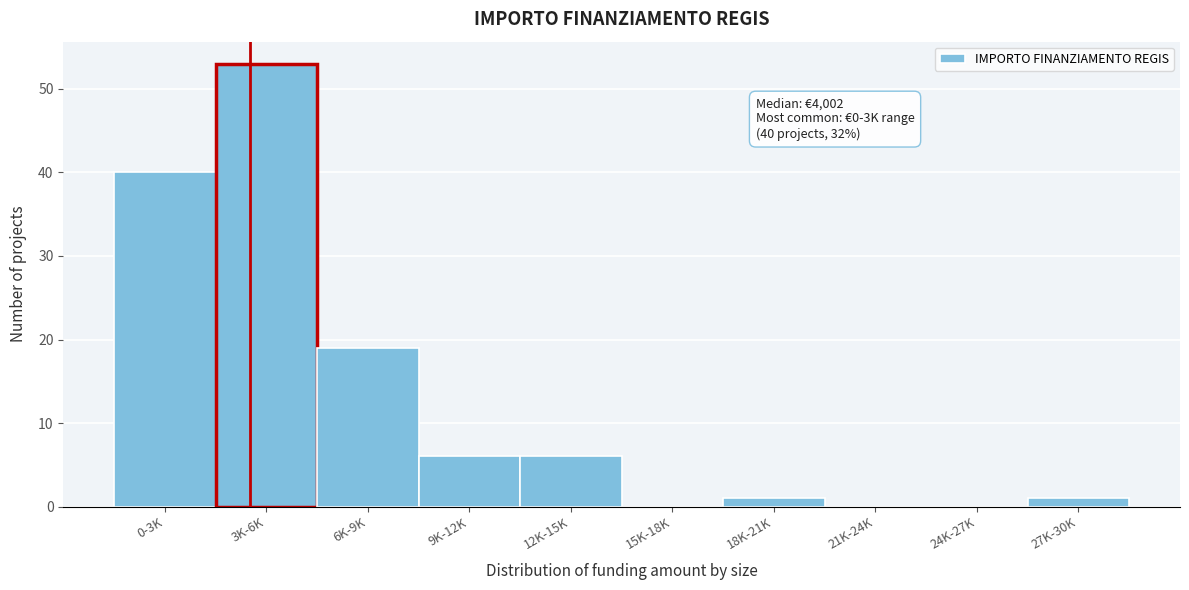

Reading left to right, extract all data points from this chart.

0-3K=40	3K-6K=53	6K-9K=19	9K-12K=6	12K-15K=6	15K-18K=0	18K-21K=1	21K-24K=0	24K-27K=0	27K-30K=1